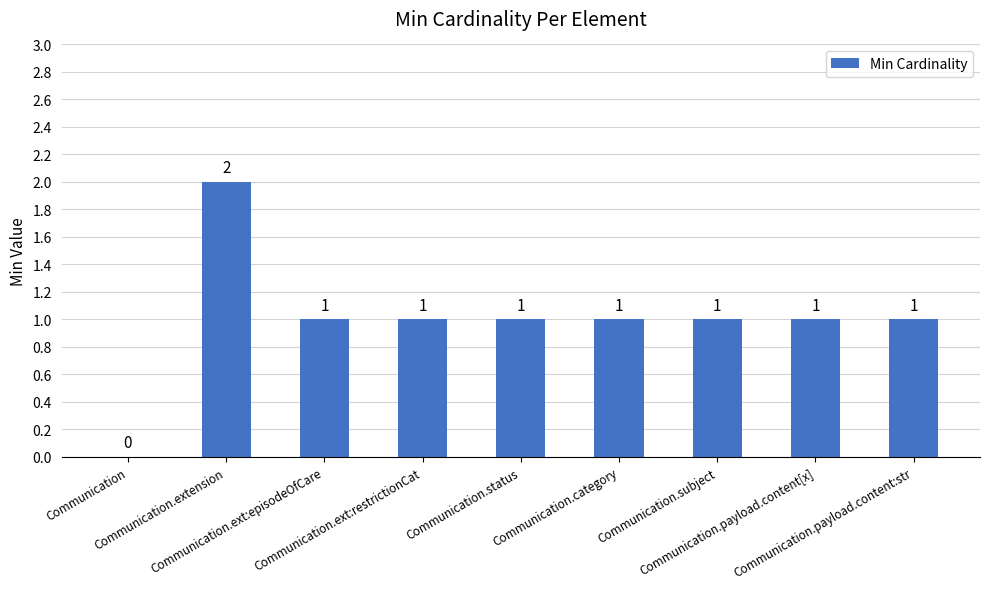

Approximately how many times larger is the value at Communication.extension compared to Communication.payload.content:str?

2.0